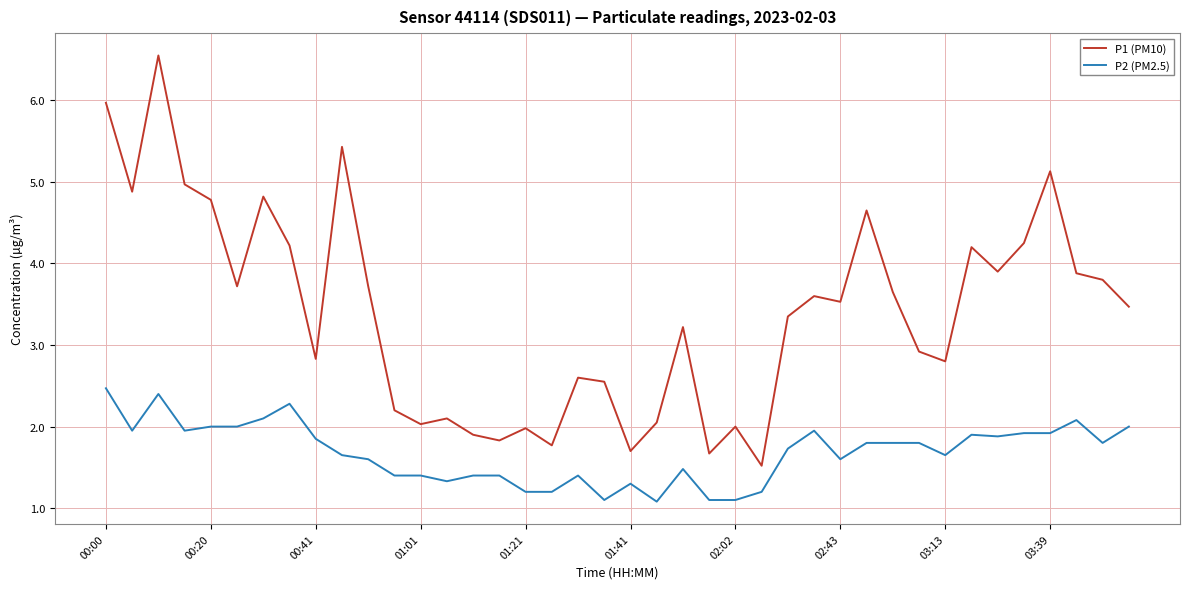

True or false: P1 (PM10) and P2 (PM2.5) cross at least once.

False